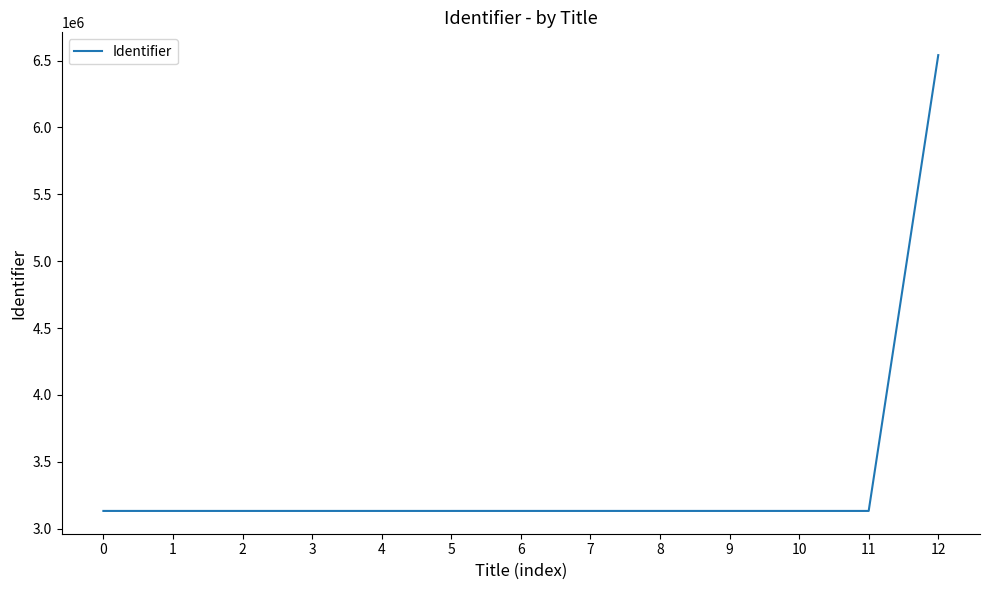

What is the ratio of the value at 3 to the value at 2?

1.0